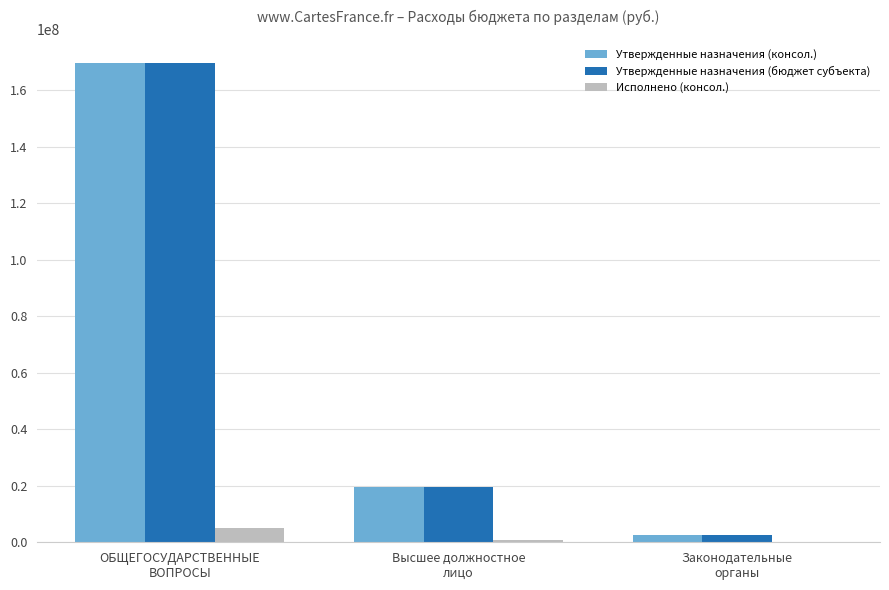

What is the greatest value displayed?

169743538.2